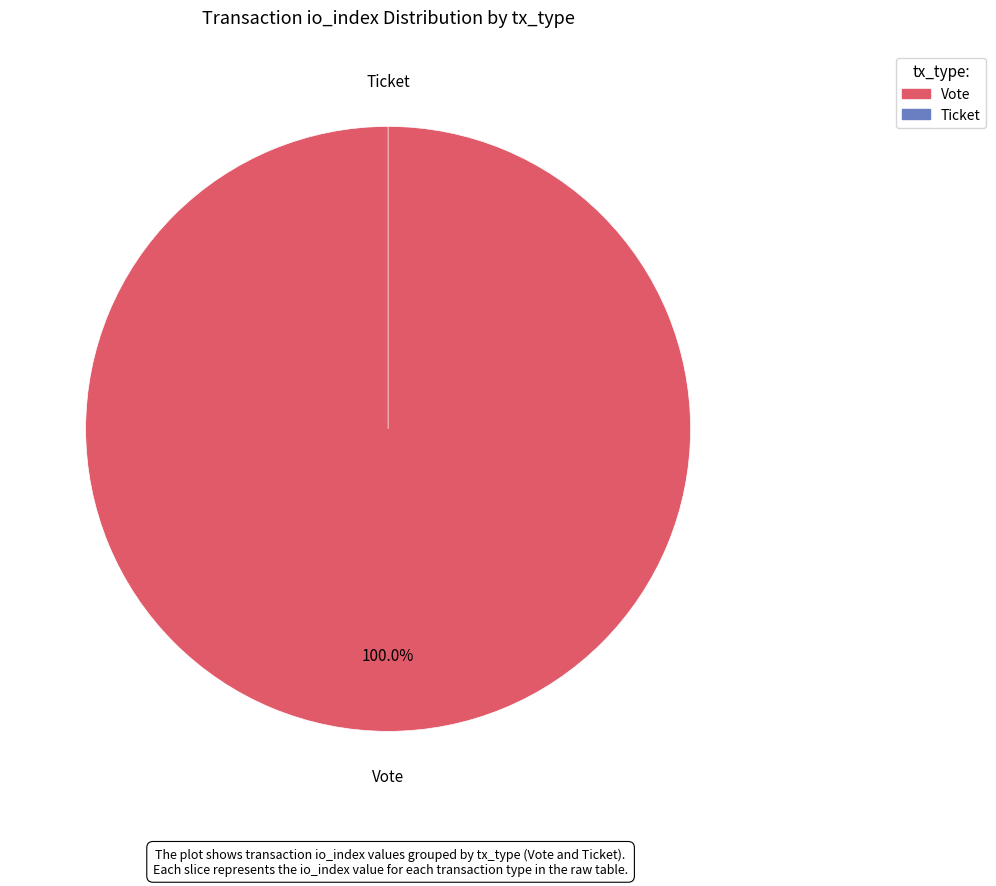

How much of the chart is everything except Ticket?

100.0%